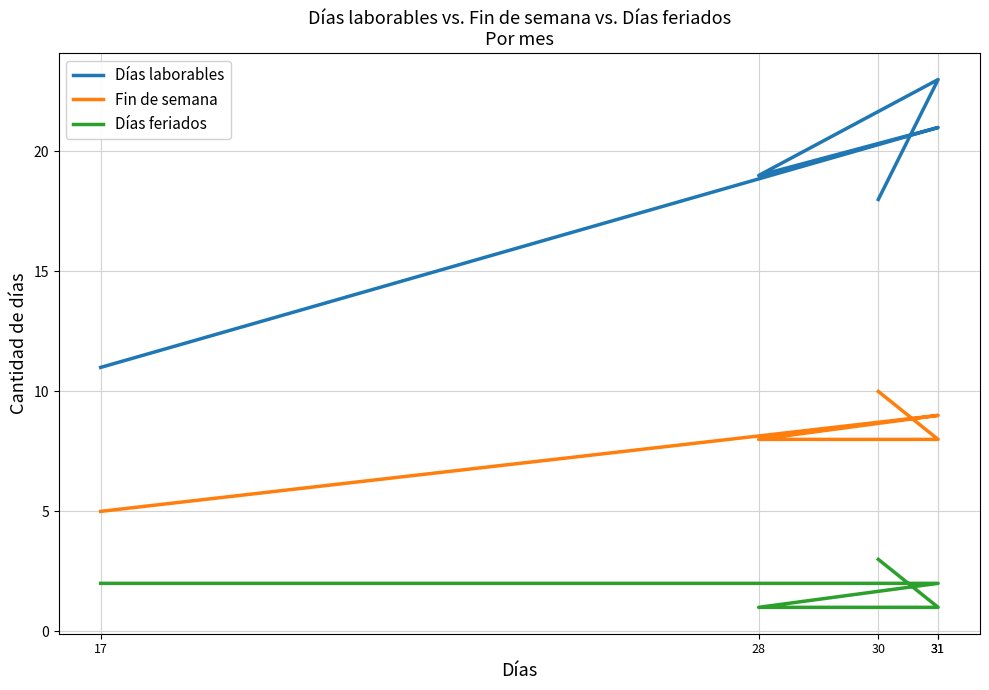

What is the difference between the maximum and minimum values in the Fin de semana series?

5